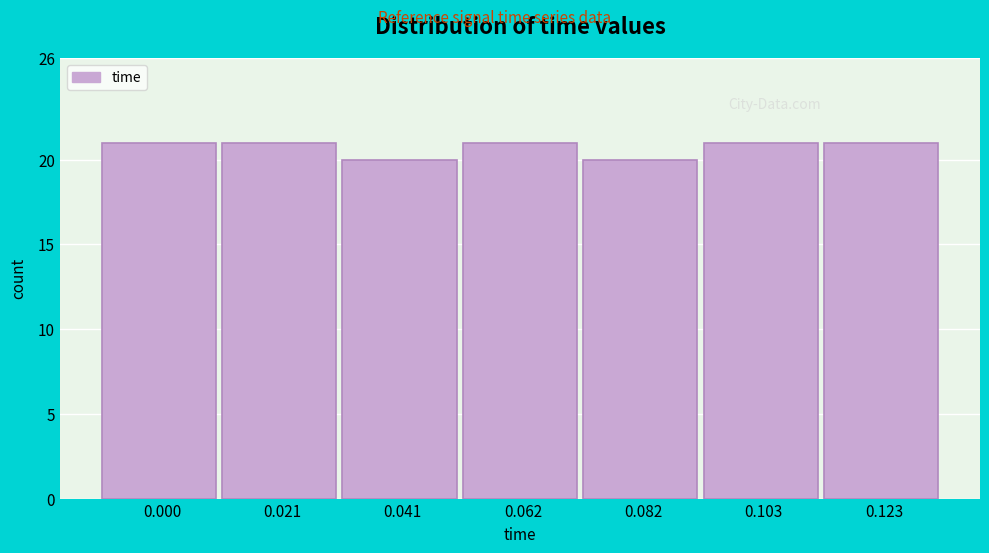

Reading left to right, list all the values displayed in this chart.

21	21	20	21	20	21	21